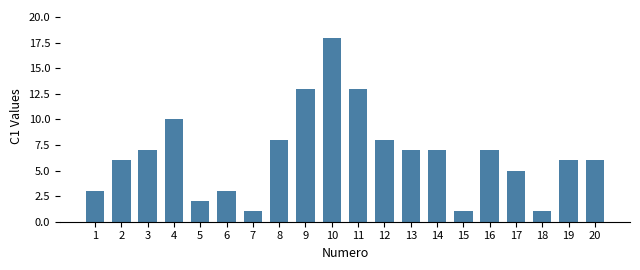

The value at 15 is 2. True or false?

False